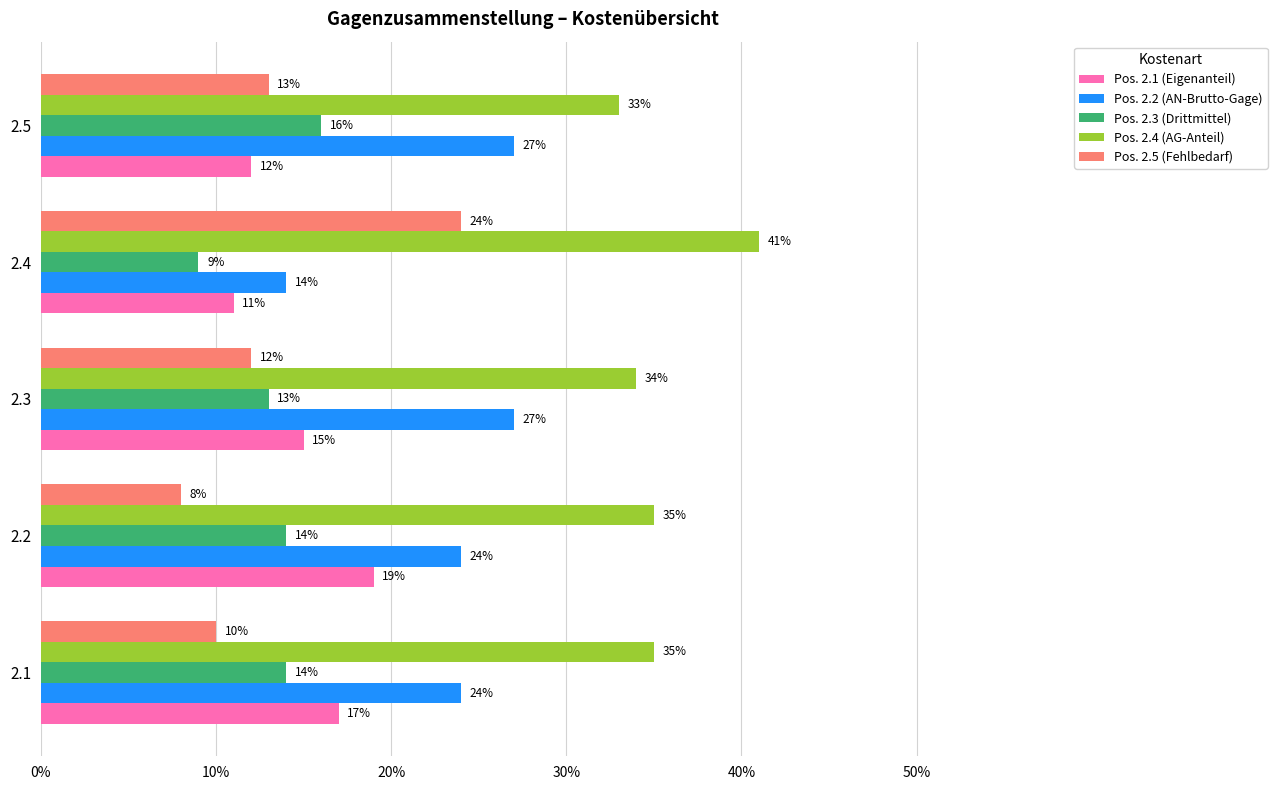

At which label does Pos. 2.5 (Fehlbedarf) reach its peak?

2.4